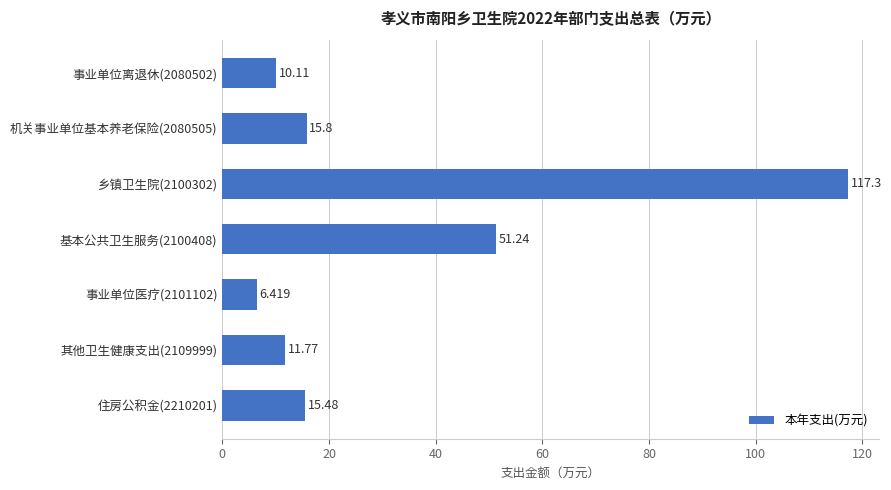

What is the smallest value displayed?

6.4